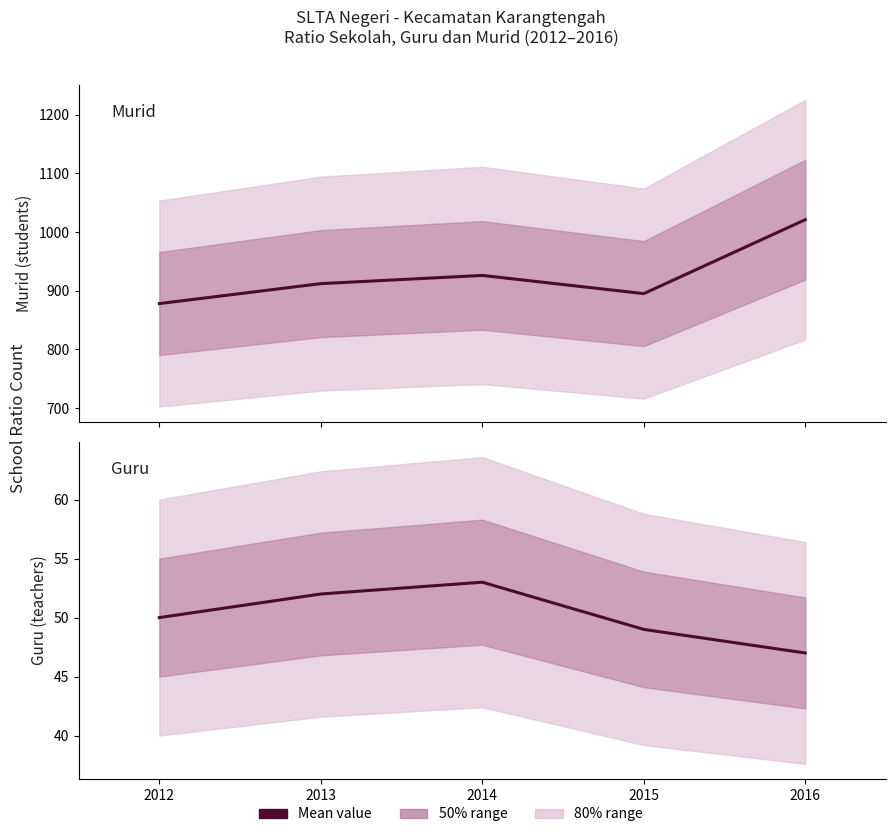

True or false: Guru and Murid cross at least once.

False